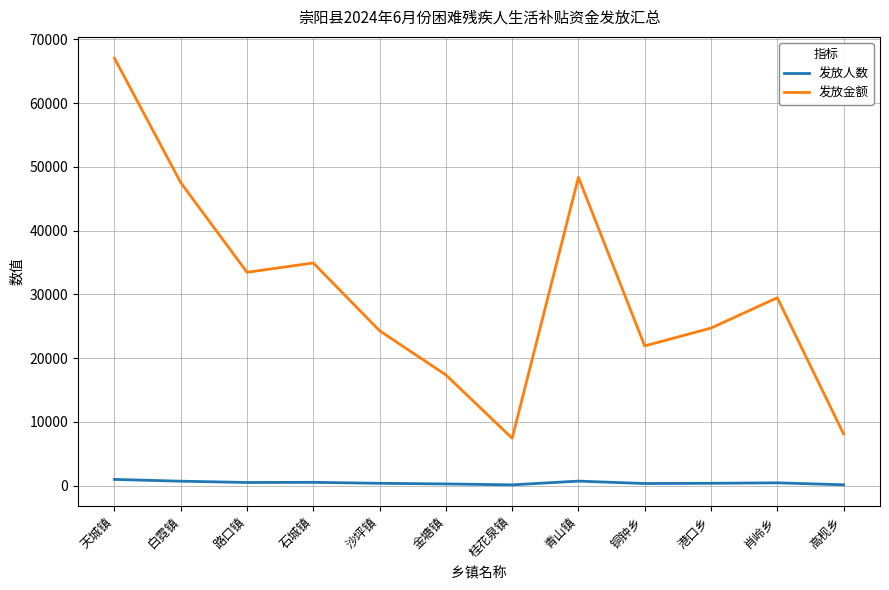

What is the difference between the 发放人数 values at 金塘镇 and 高枧乡?

132